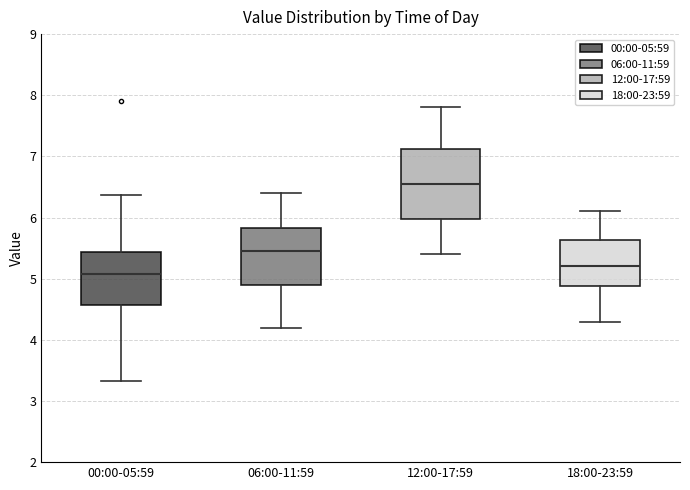

Which box has the lowest median line?

00:00-05:59